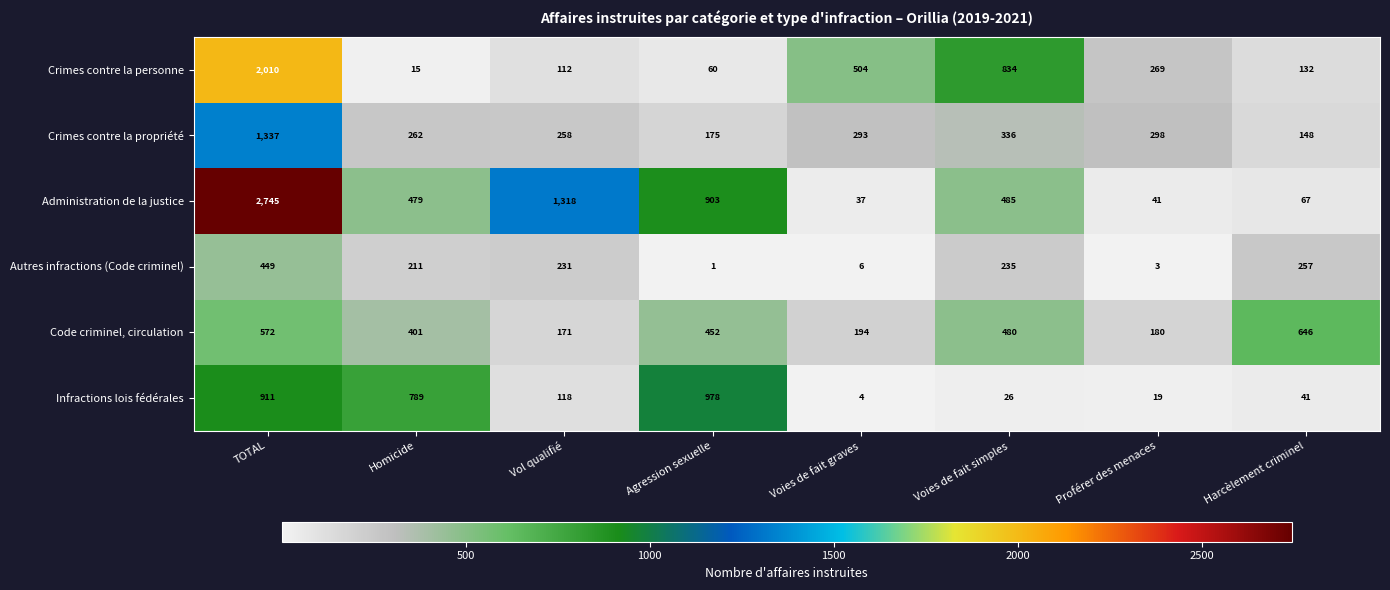

Which category has the lowest value across all series?

Agression sexuelle